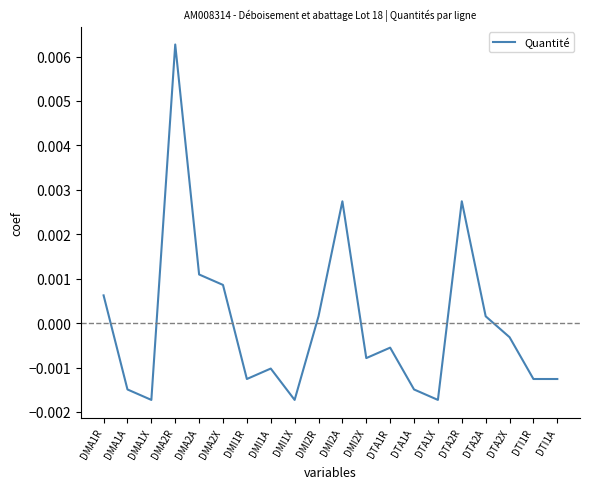

How many values are below zero?

12